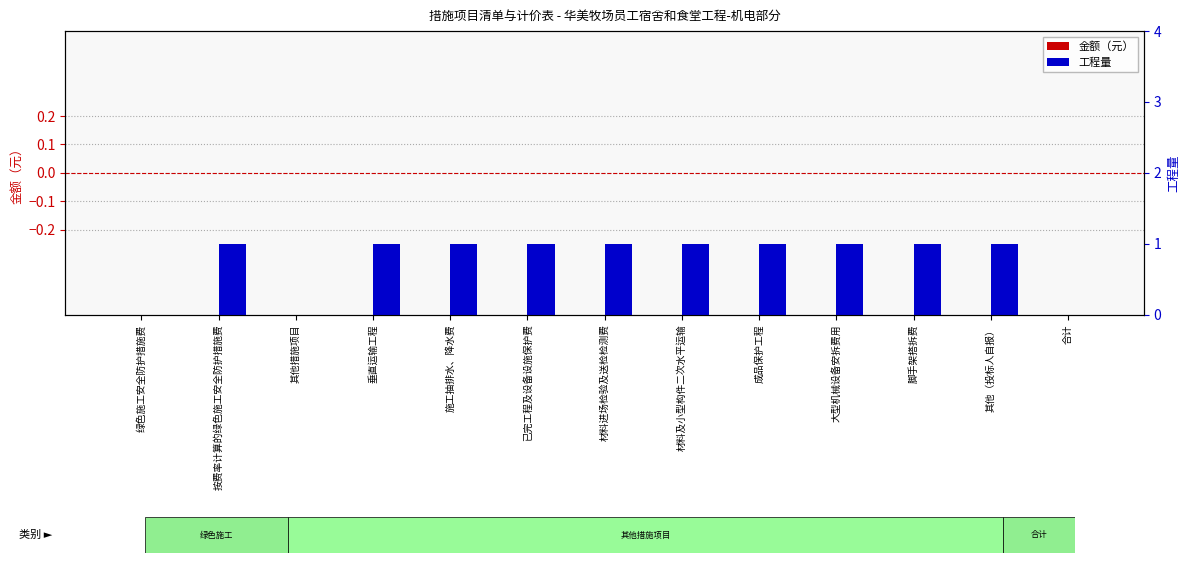

Reading right to left, extract all data points from this chart.

金额（元）: 合计=0	其他（投标人自报）=0	脚手架搭拆费=0	大型机械设备安拆费用=0	成品保护工程=0	材料及小型构件二次水平运输=0	材料进场检验及送检检测费=0	已完工程及设备设施保护费=0	施工抽排水、降水费=0	垂直运输工程=0	其他措施项目=0	按费率计算的绿色施工安全防护措施费=0	绿色施工安全防护措施费=0
工程量: 合计=0	其他（投标人自报）=1	脚手架搭拆费=1	大型机械设备安拆费用=1	成品保护工程=1	材料及小型构件二次水平运输=1	材料进场检验及送检检测费=1	已完工程及设备设施保护费=1	施工抽排水、降水费=1	垂直运输工程=1	其他措施项目=0	按费率计算的绿色施工安全防护措施费=1	绿色施工安全防护措施费=0